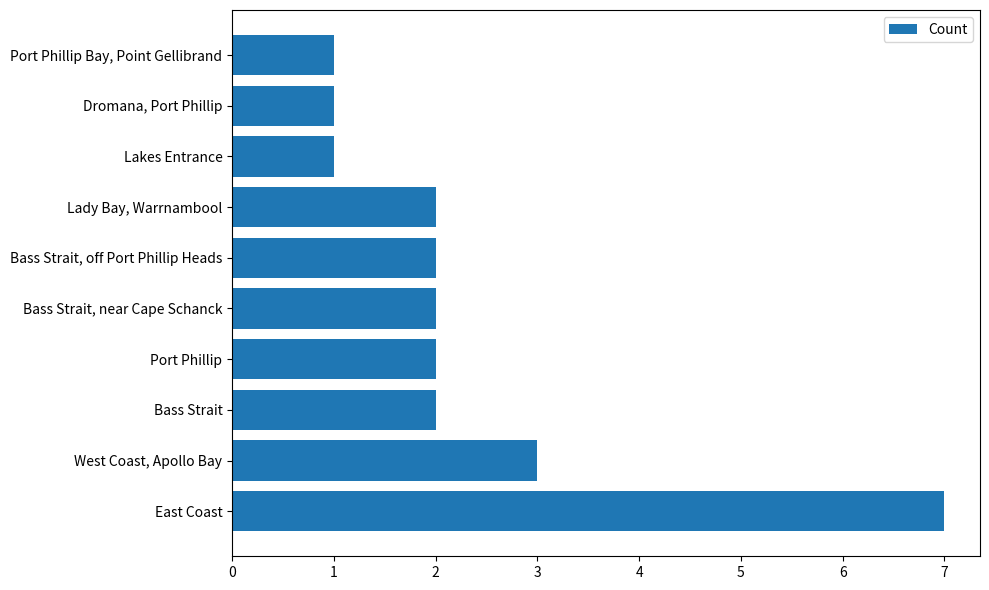

True or false: the data shows 1 at Bass Strait, near Cape Schanck.

False